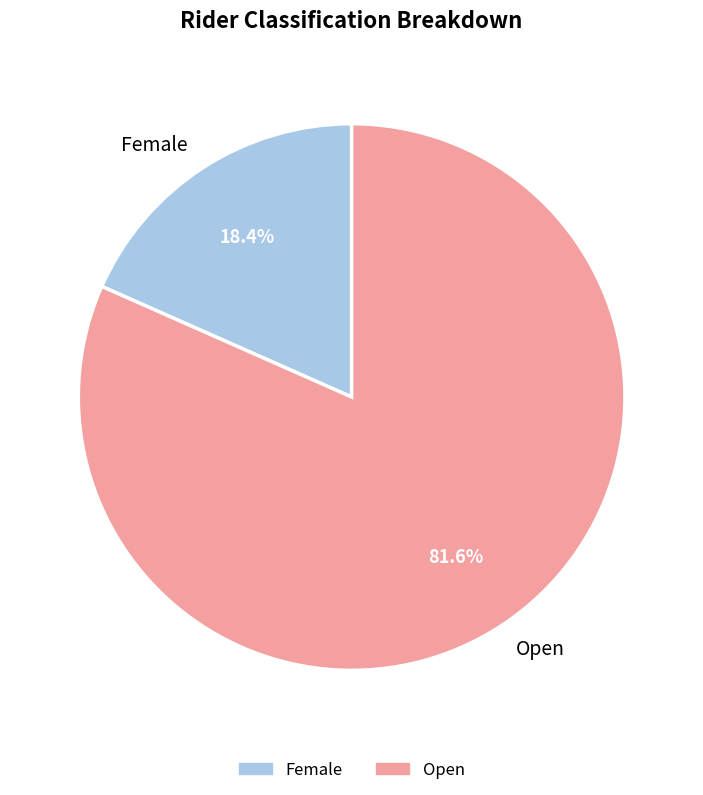

Which category has the biggest portion of the pie?

Open